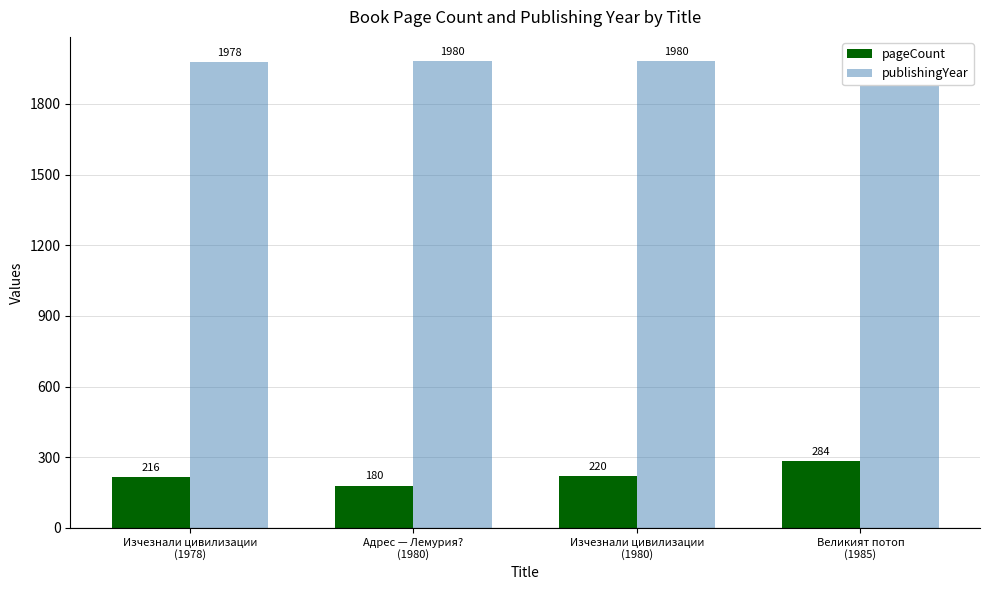

The value of pageCount at Изчезнали цивилизации
(1978) is 216. True or false?

True